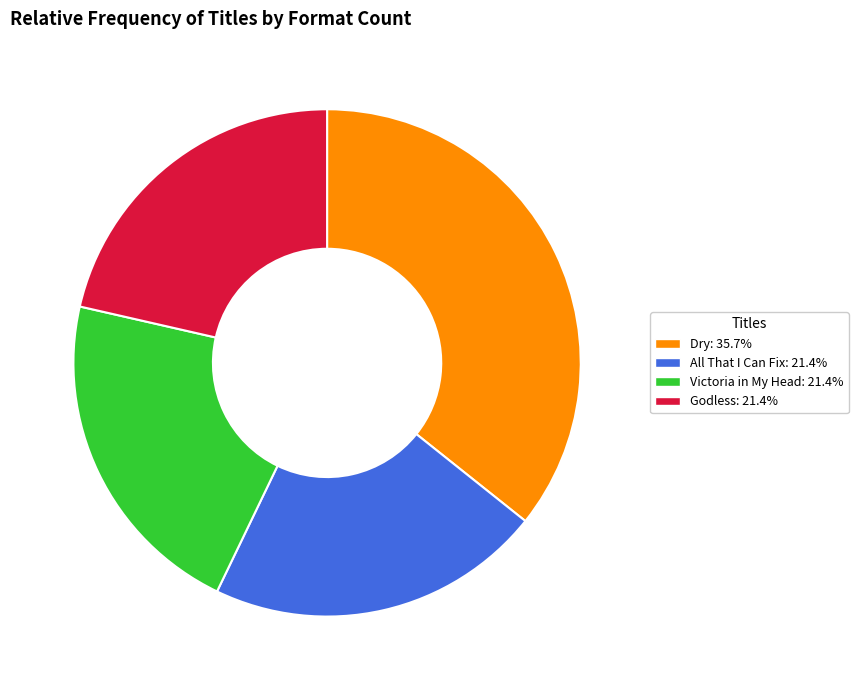

Which category has the biggest portion of the pie?

Dry